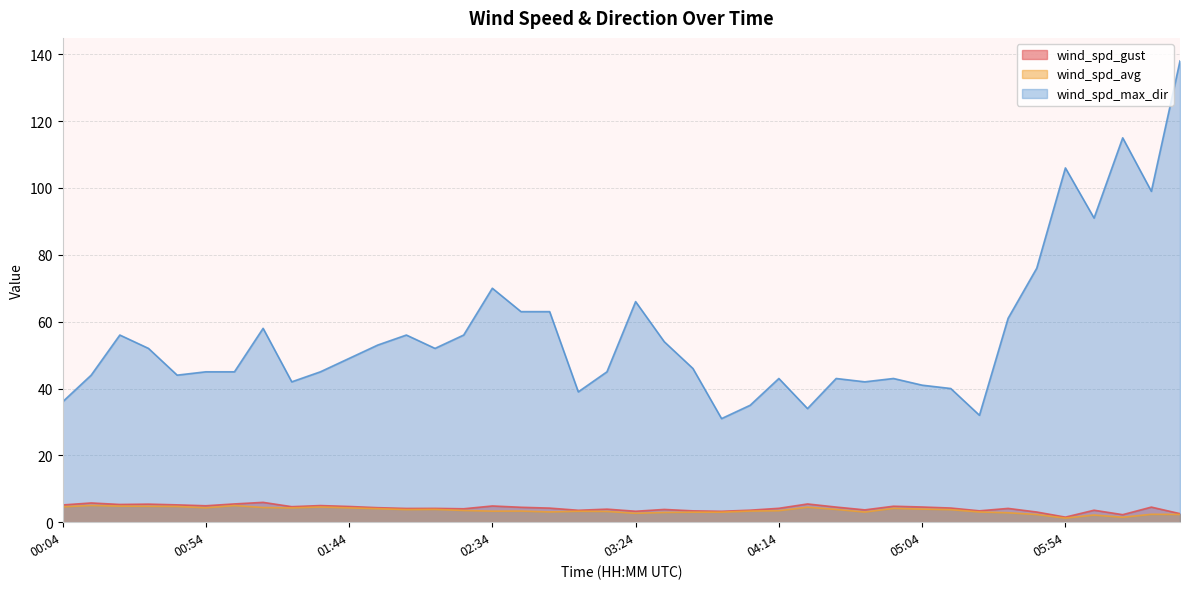

How many lines are shown in the chart?

3